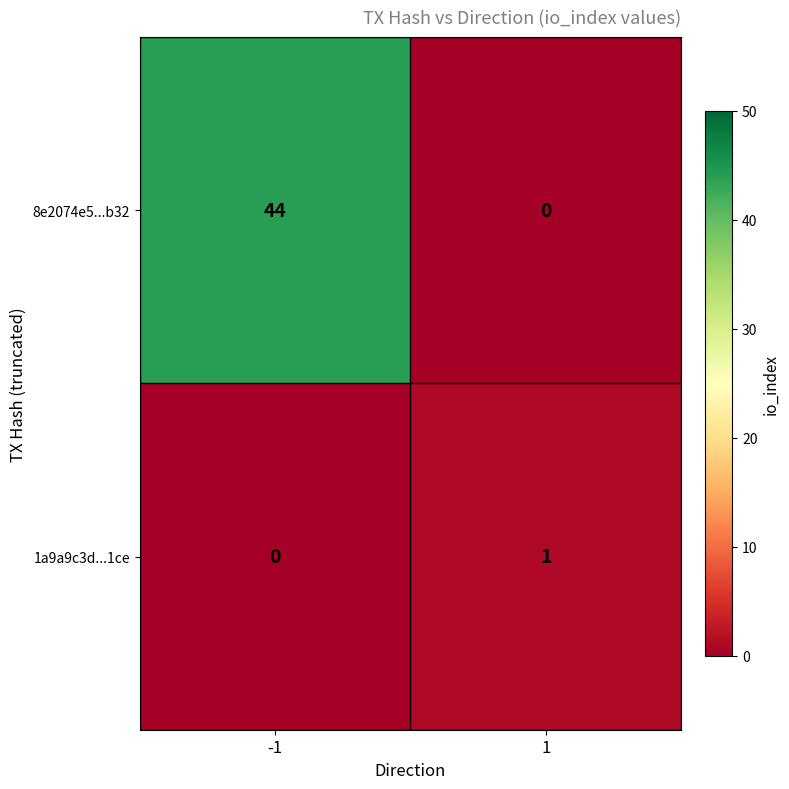

What value does the 8e2074e5...b32 series have at -1, to the nearest 5?

45